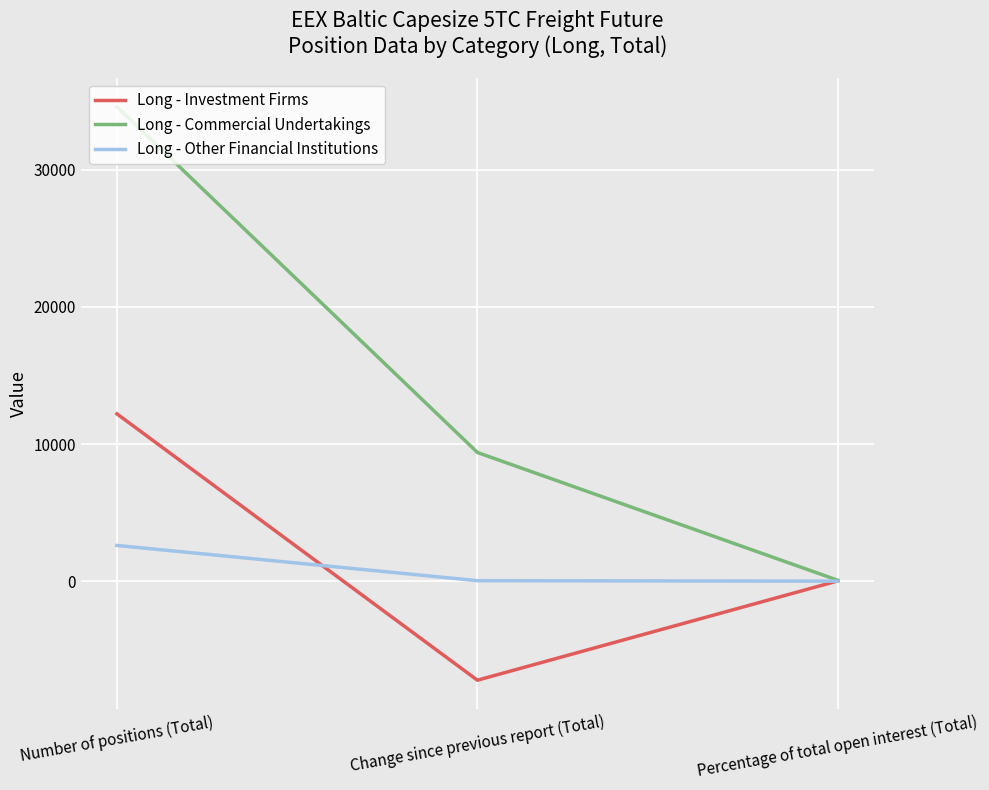

Does the chart display data point markers on the line(s)?

No